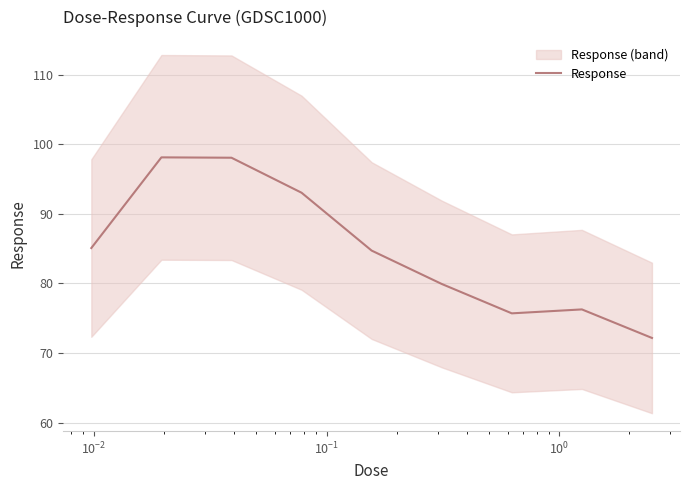

How many points are higher than both their immediate neighbors (excluding endpoints)?

2